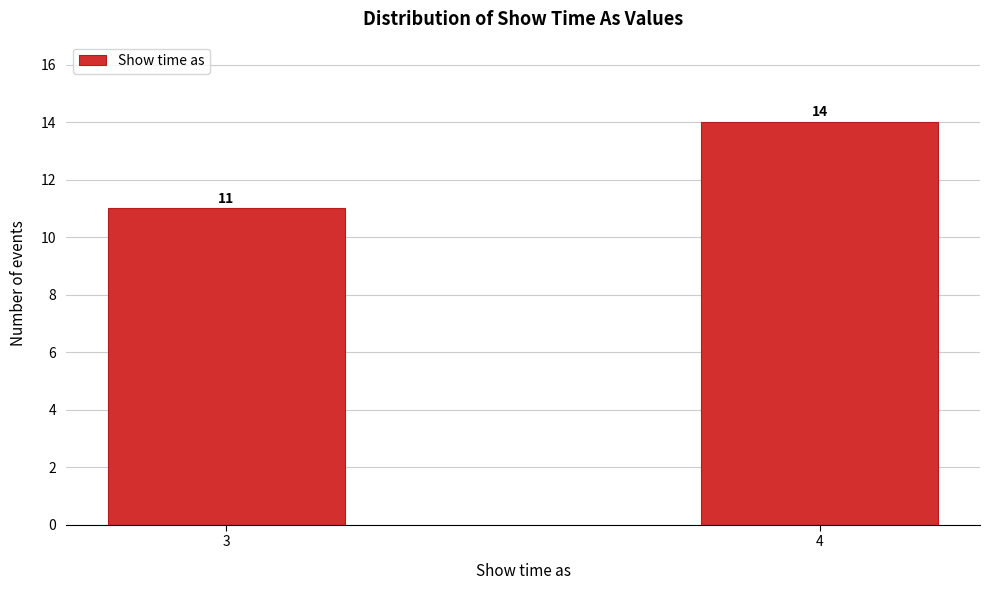

Reading left to right, what are all the values shown in this chart?

11	14